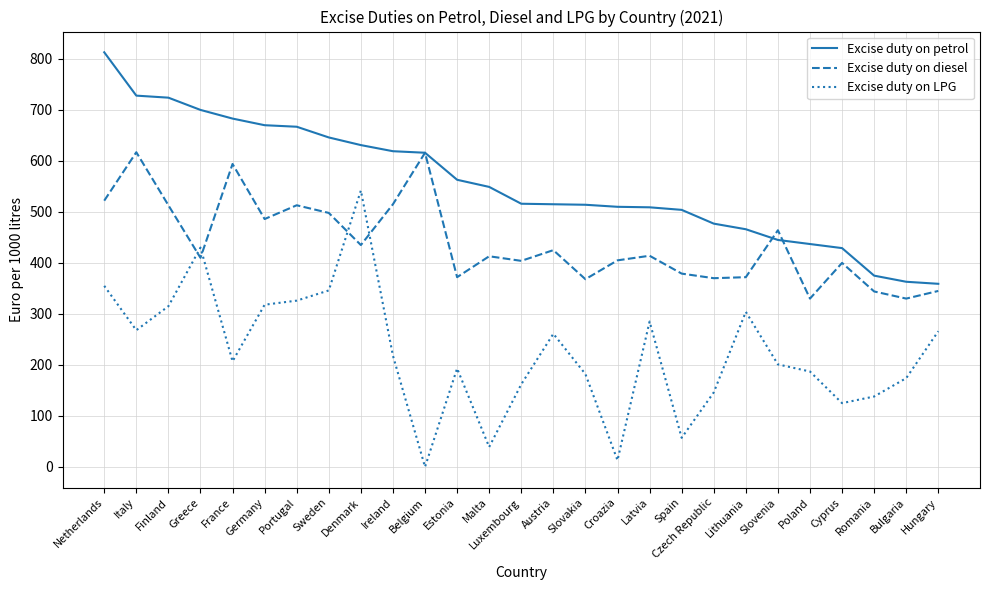

How many lines are shown in the chart?

3